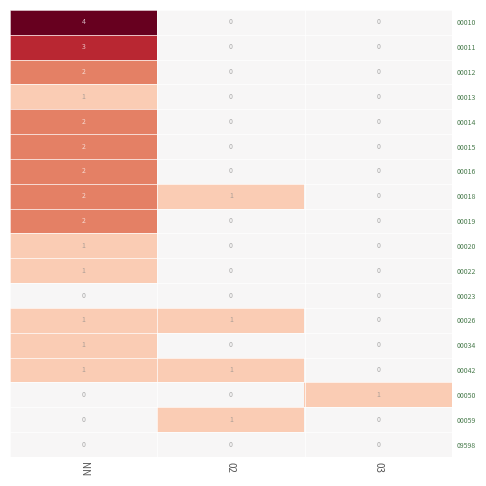

The 00050 series shows 0 at NN. True or false?

True